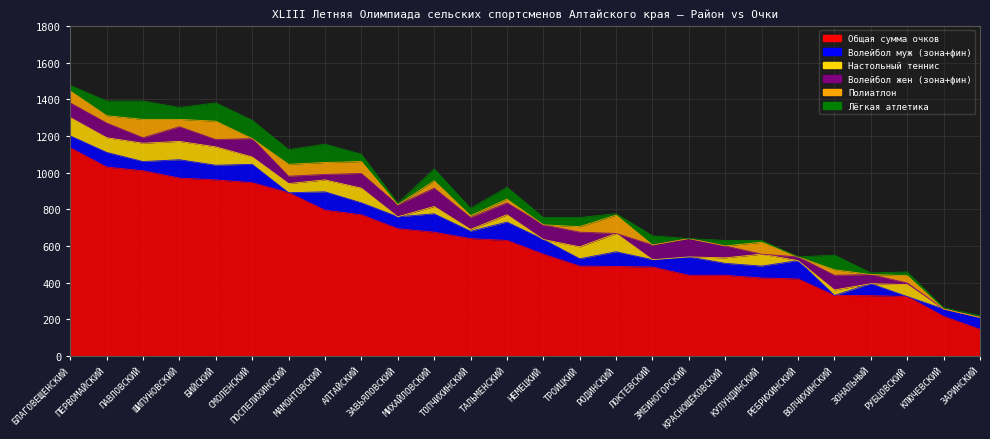

What is the label of the 16th point from the left?

РОДИНСКИЙ